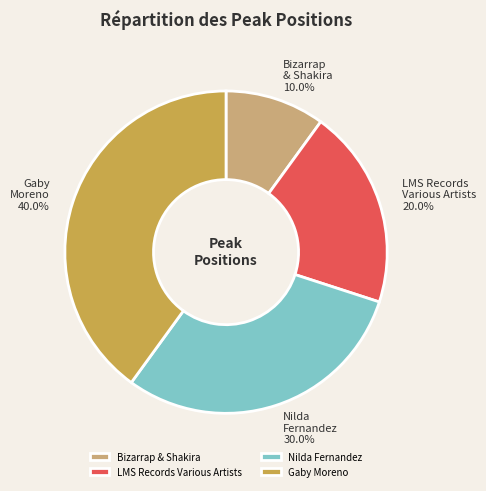

To the nearest percent, what is the combined percentage of LMS Records Various Artists and Gaby Moreno?

60%